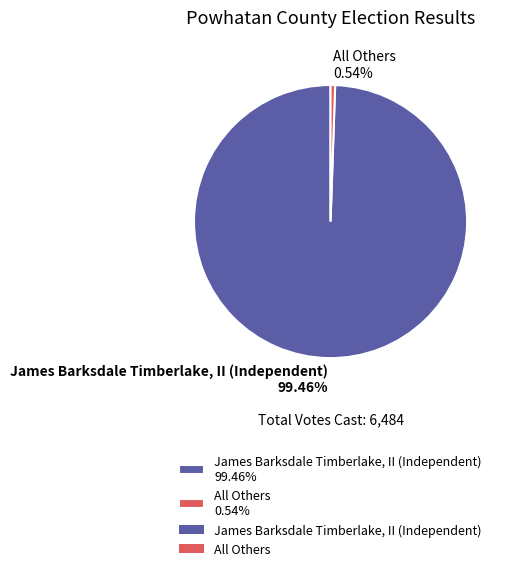

To the nearest percent, what is the difference between the largest and smallest slice percentages?

99%